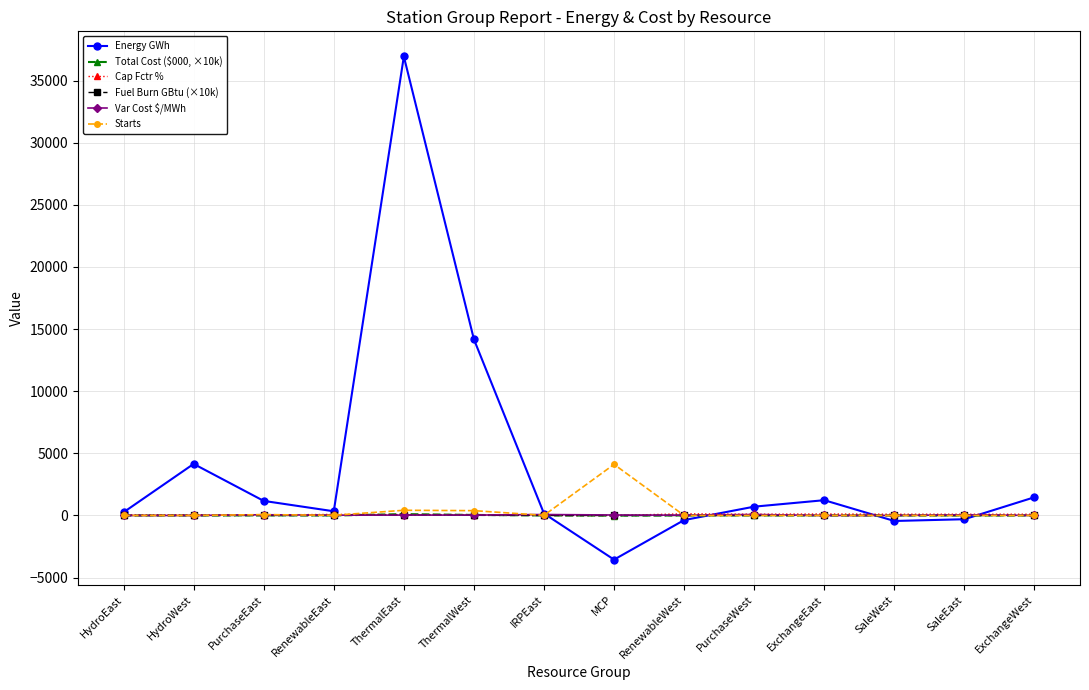

Which series has the largest range (max minus min)?

Energy GWh